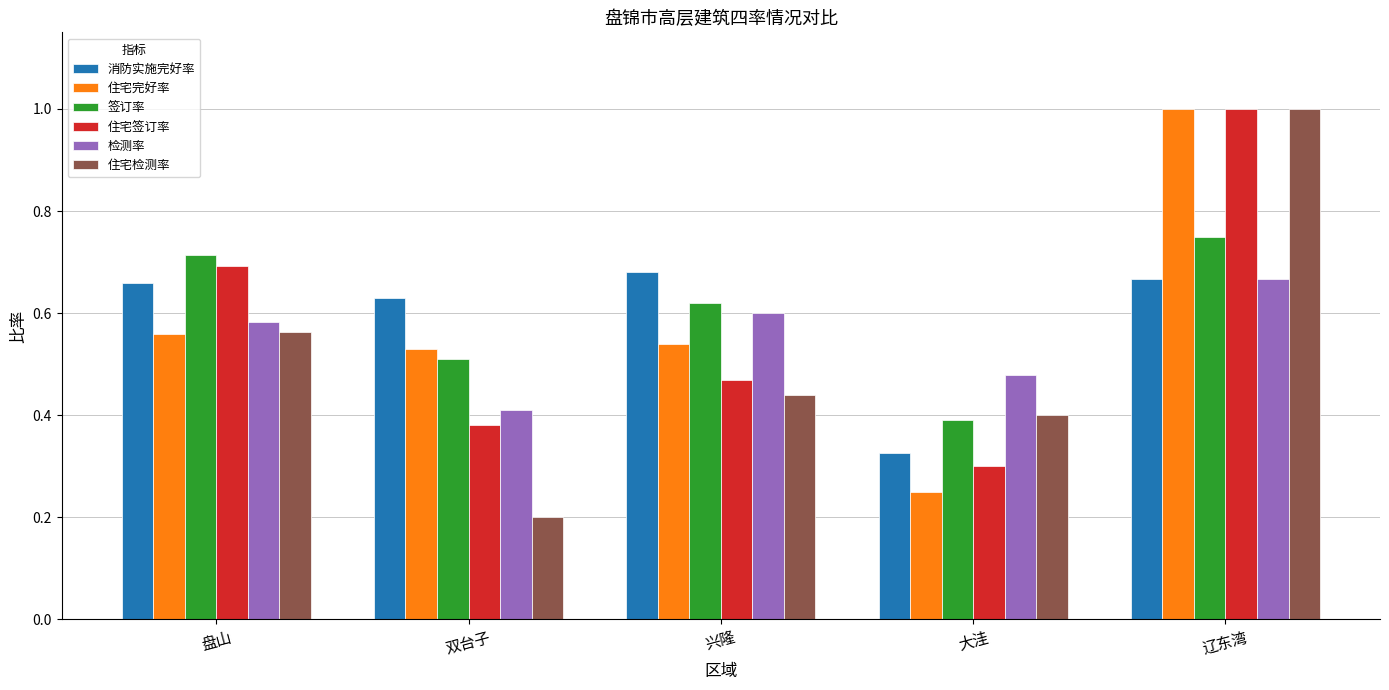

Which series has the widest spread of values?

住宅检测率